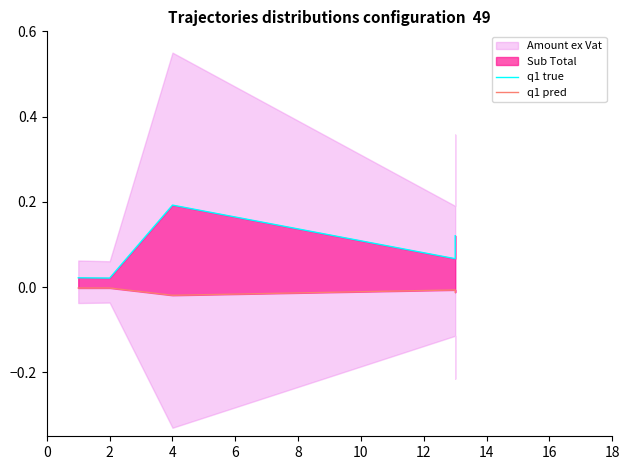

How many interior local valleys does the q1 pred series have?

1